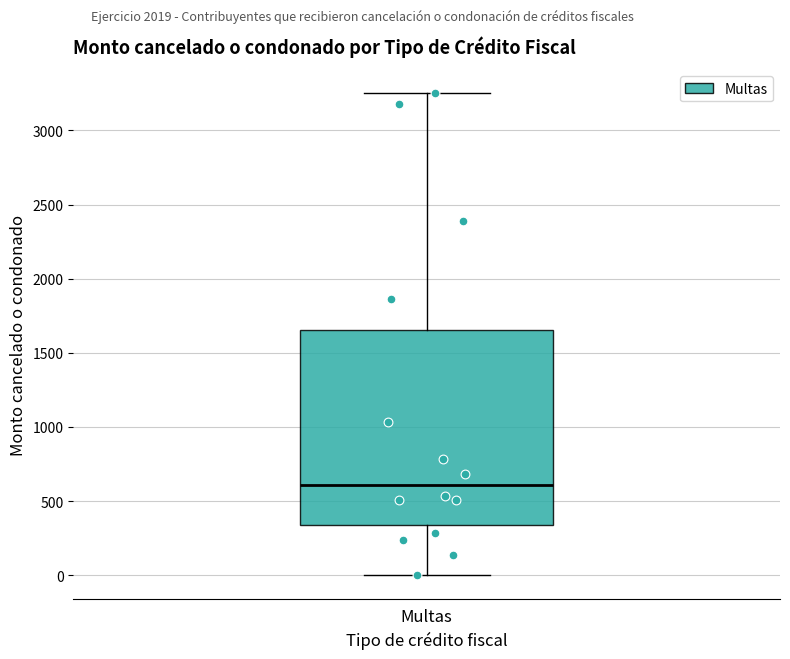

Read this box plot against the y-axis: the position of the median line, the range covered by the box, and the ends of both whiskers. The values are not printed on the chart, so give them approximately, as read against the axis.

median 600, box 350 to 1650, whiskers 0 to 3250